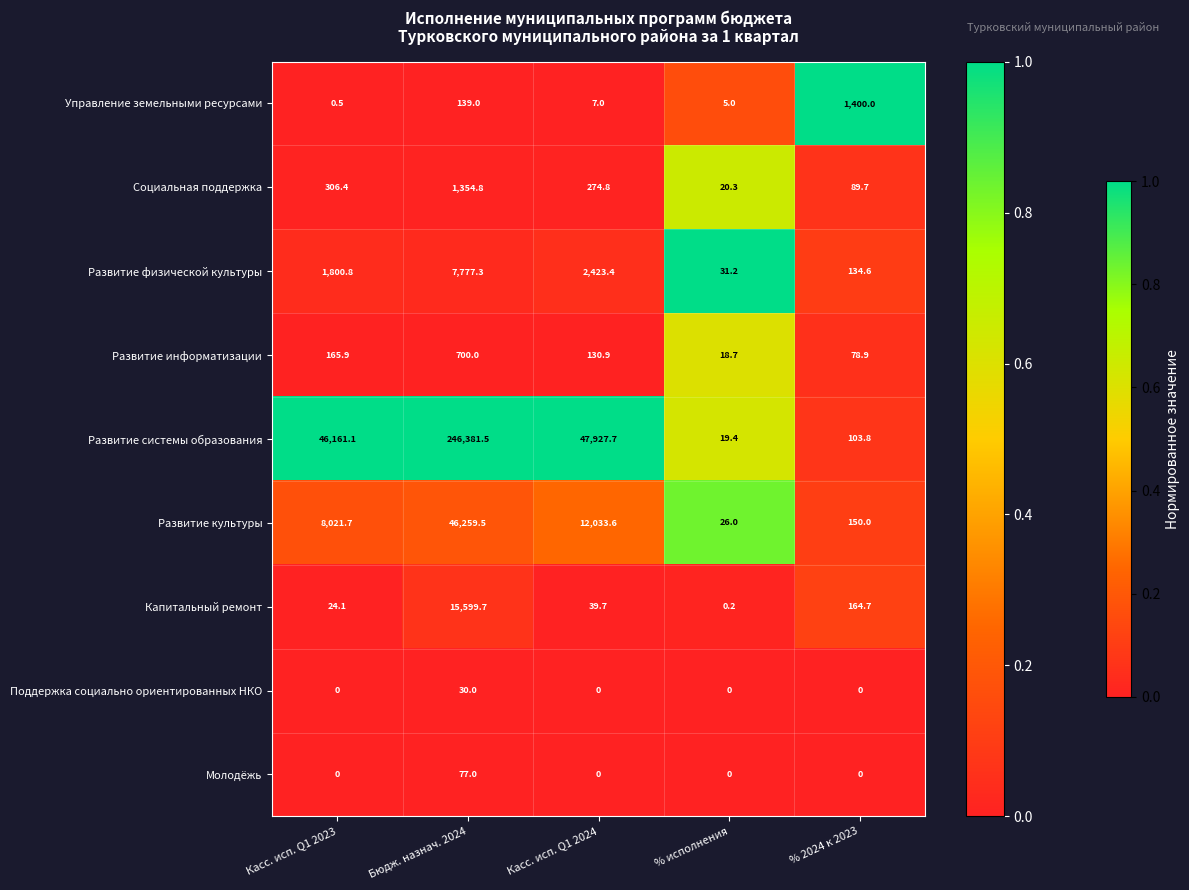

The value of Развитие информатизации at Касс. исп. Q1 2023 is 165.9. True or false?

True